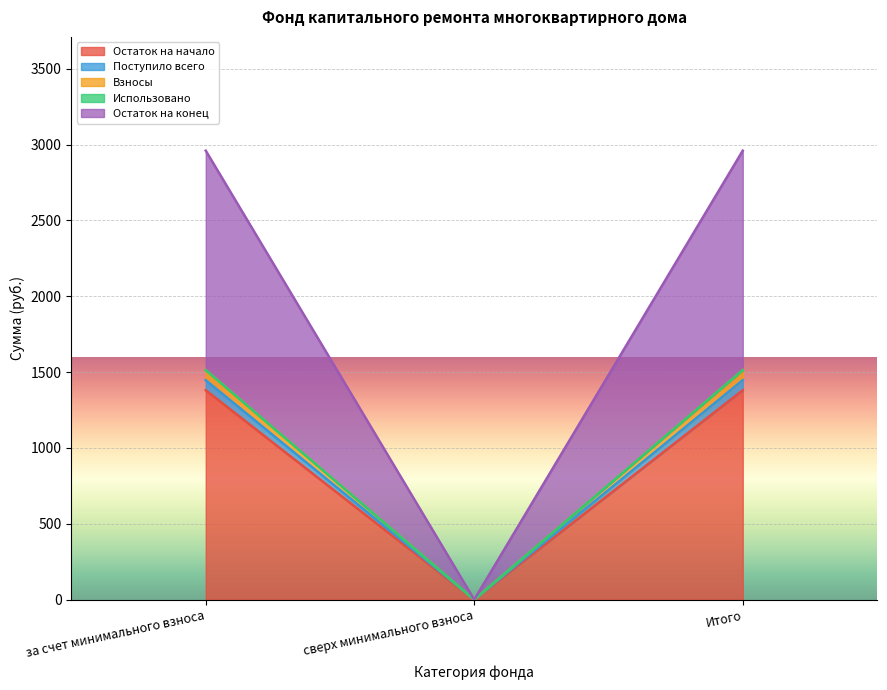

Between за счет минимального взноса and Итого, which is larger?

за счет минимального взноса